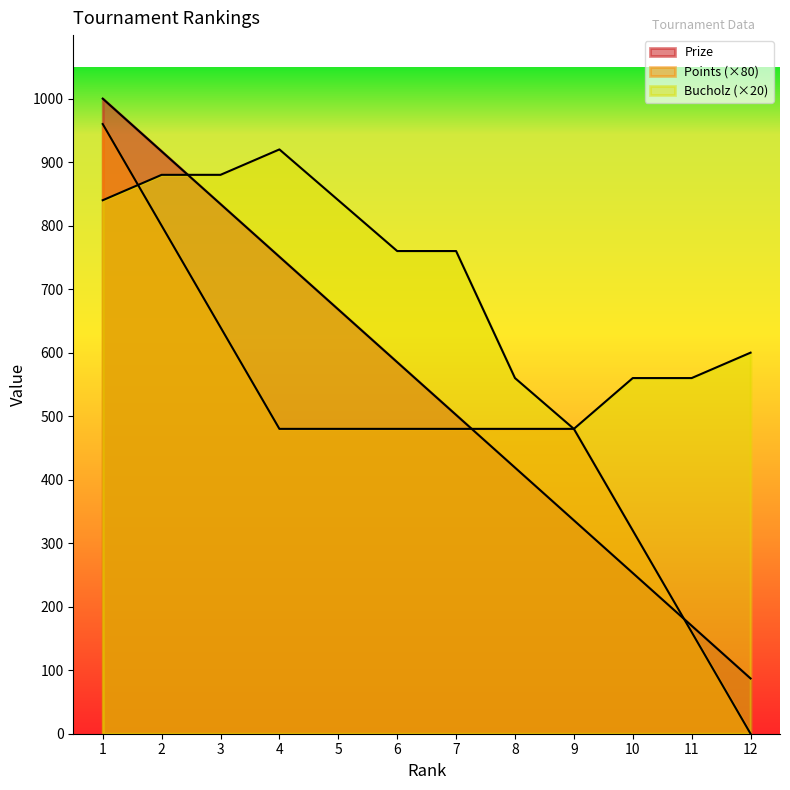

At 10, list the series in order from largest to smallest.

Bucholz, Points, Prize